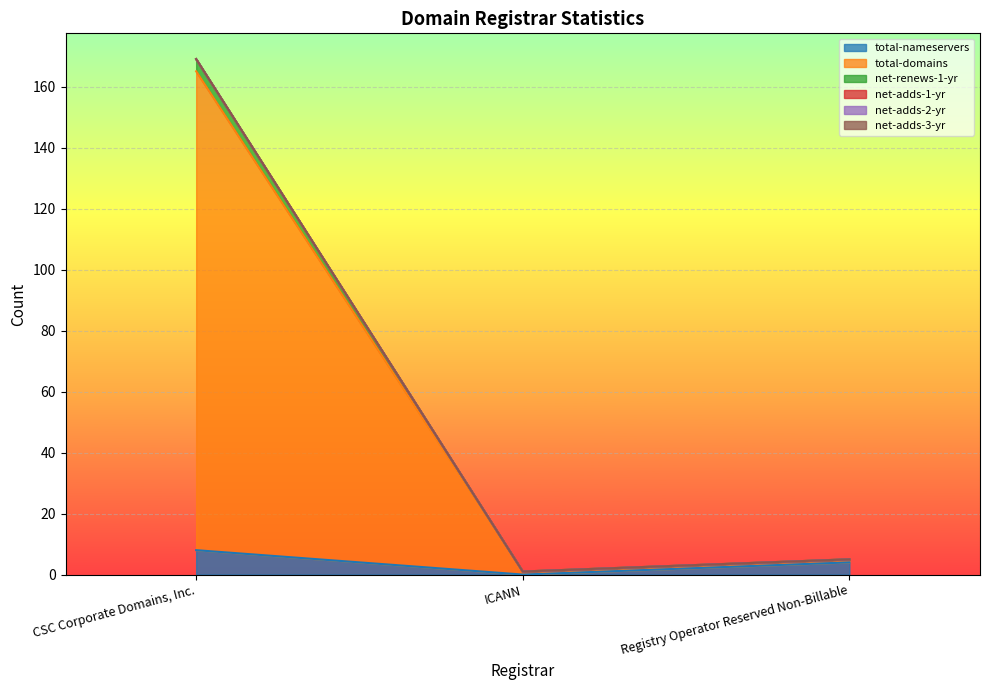

Where does the net-renews-1-yr series first go above 5?

CSC Corporate Domains, Inc.